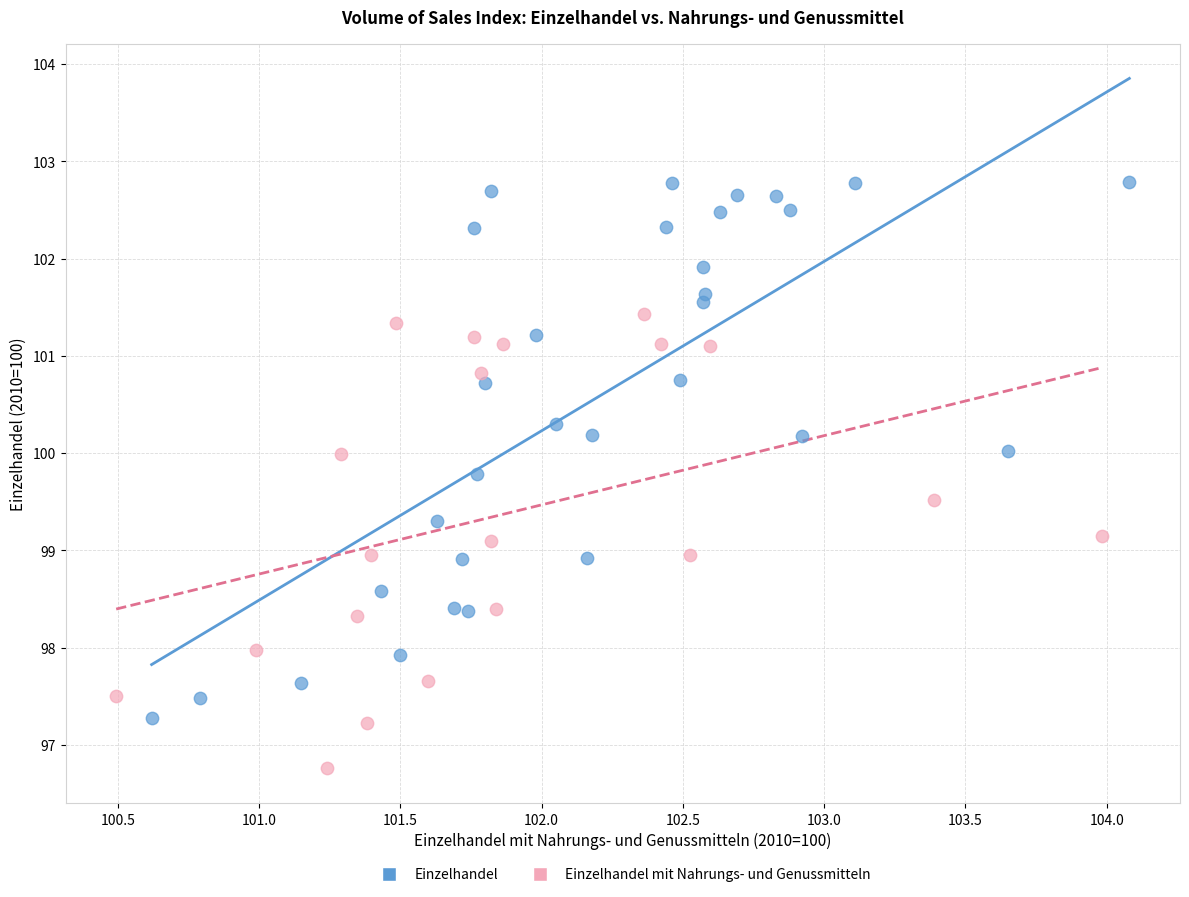

Which series reaches the minimum Y coordinate?

Einzelhandel mit Nahrungs- und Genussmitteln